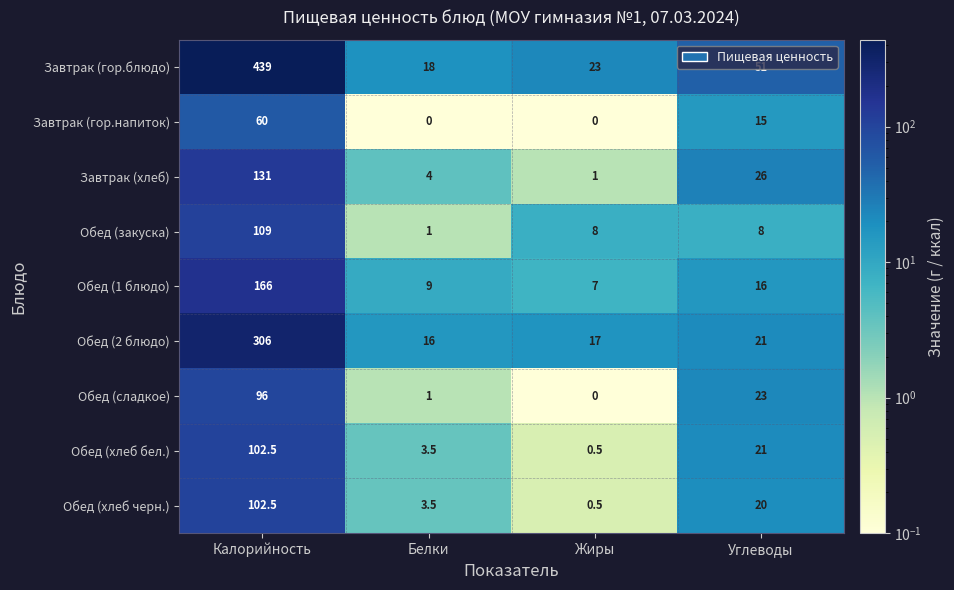

Count the number of data series in this chart.

9